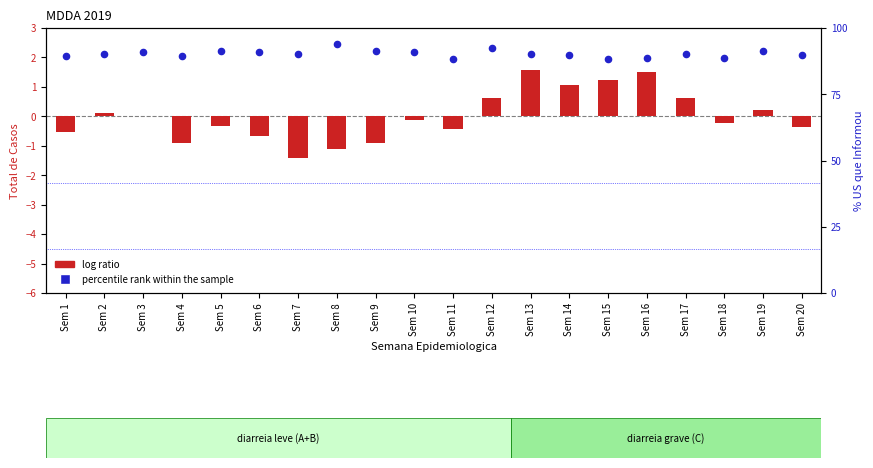

What is the total value across all series at Sem 9?

90.5